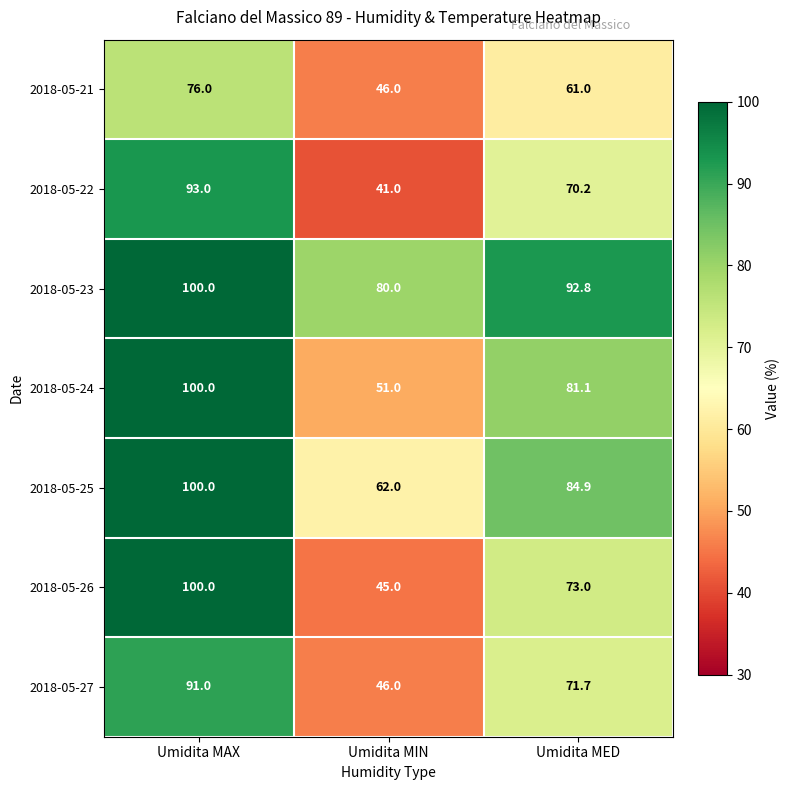

What is the total value across all series at Umidita MAX?

660.0